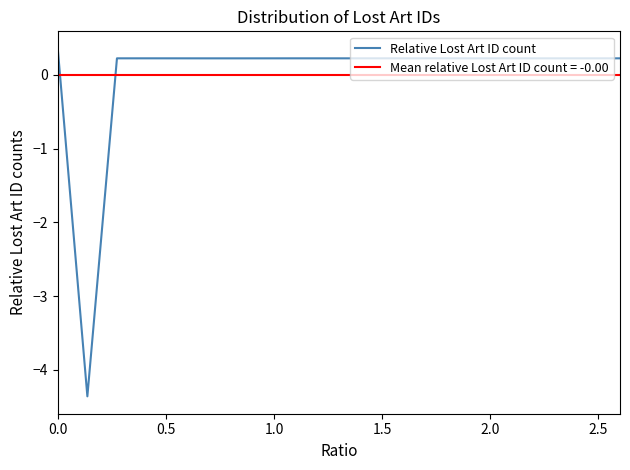

What is the lowest value of the Relative Lost Art ID count series?

-4.4